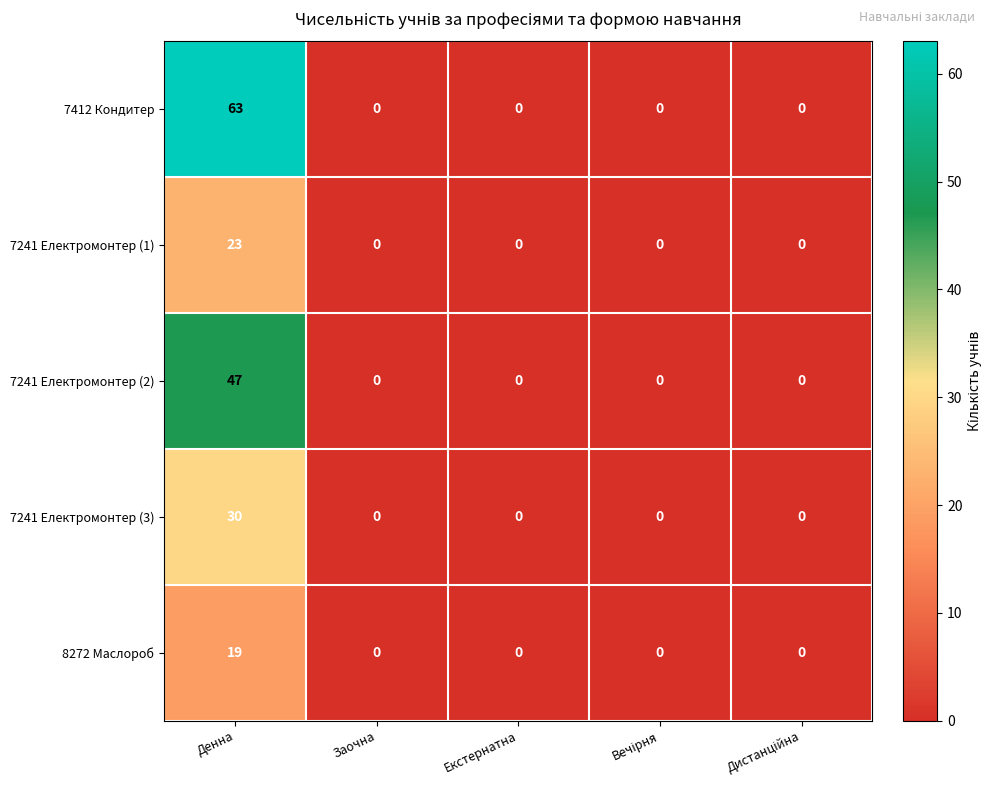

At which label does 7412 Кондитер reach its peak?

Денна